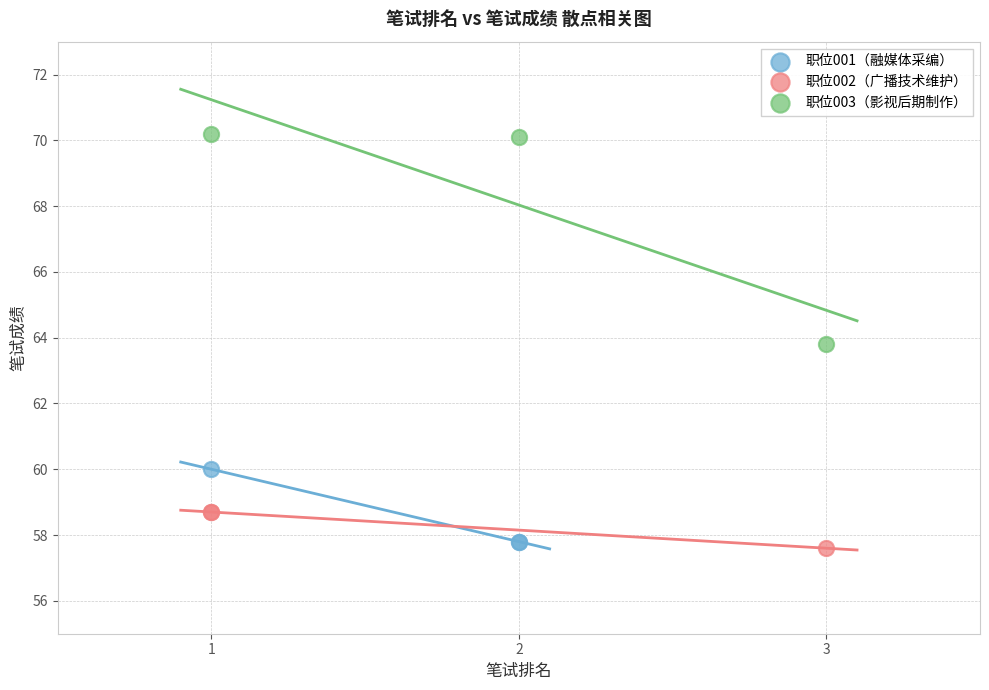

Which series has the largest Y range (max minus min)?

职位003（影视后期制作）